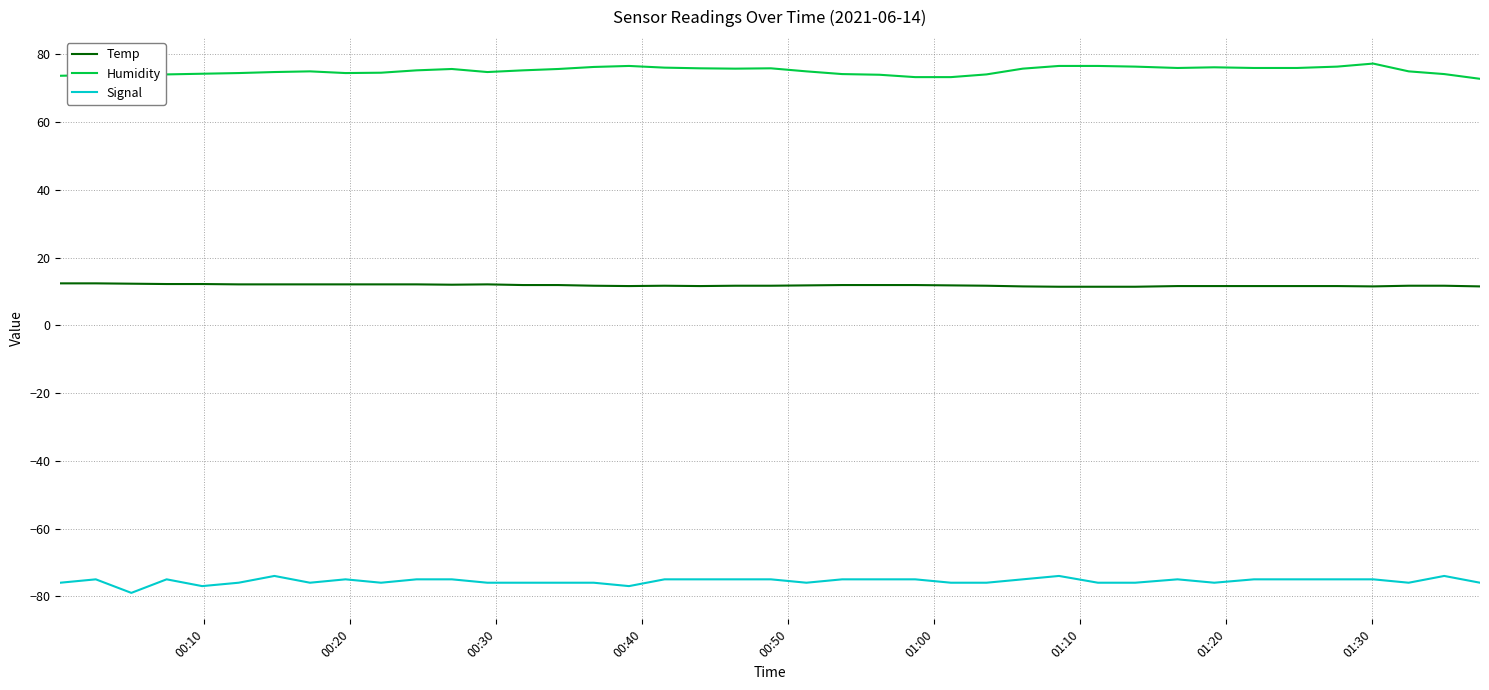

What is the difference between the maximum and second lowest values in the Signal series?

3.0